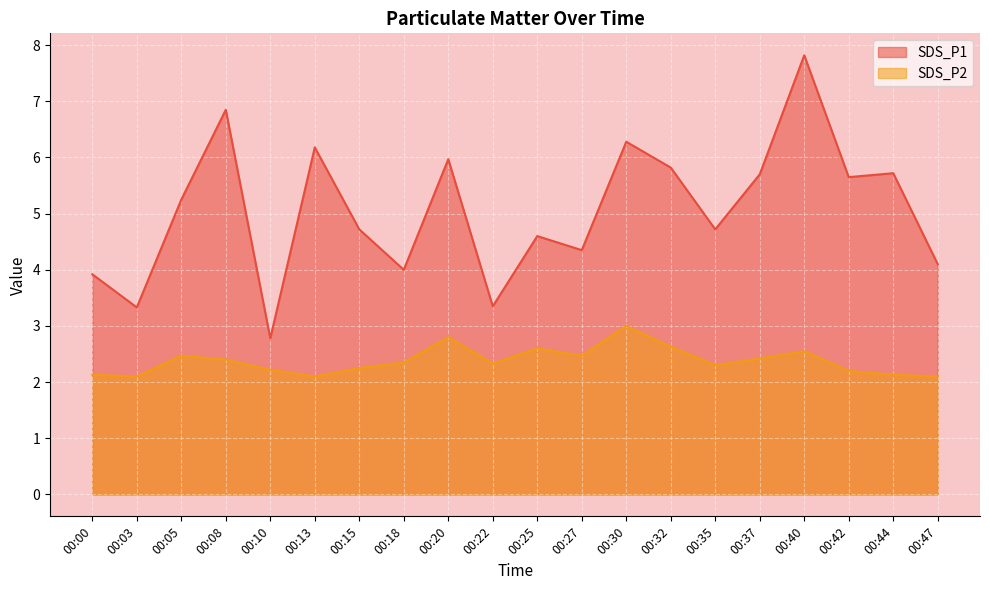

Reading left to right, list all the values displayed in this chart.

SDS_P1: 00:00=3.9	00:03=3.3	00:05=5.2	00:08=6.8	00:10=2.8	00:13=6.2	00:15=4.7	00:18=4.0	00:20=6.0	00:22=3.4	00:25=4.6	00:27=4.3	00:30=6.3	00:32=5.8	00:35=4.7	00:37=5.7	00:40=7.8	00:42=5.7	00:44=5.7	00:47=4.1
SDS_P2: 00:00=2.1	00:03=2.1	00:05=2.5	00:08=2.4	00:10=2.2	00:13=2.1	00:15=2.2	00:18=2.4	00:20=2.8	00:22=2.3	00:25=2.6	00:27=2.5	00:30=3.0	00:32=2.6	00:35=2.3	00:37=2.4	00:40=2.5	00:42=2.2	00:44=2.1	00:47=2.1